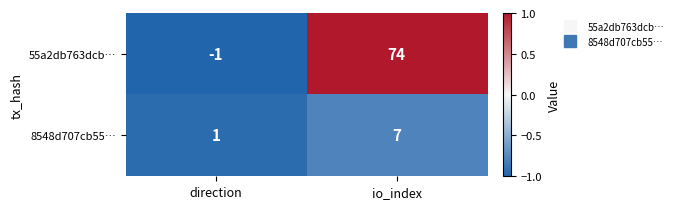

Which series has the largest range (max minus min)?

55a2db763dcb…